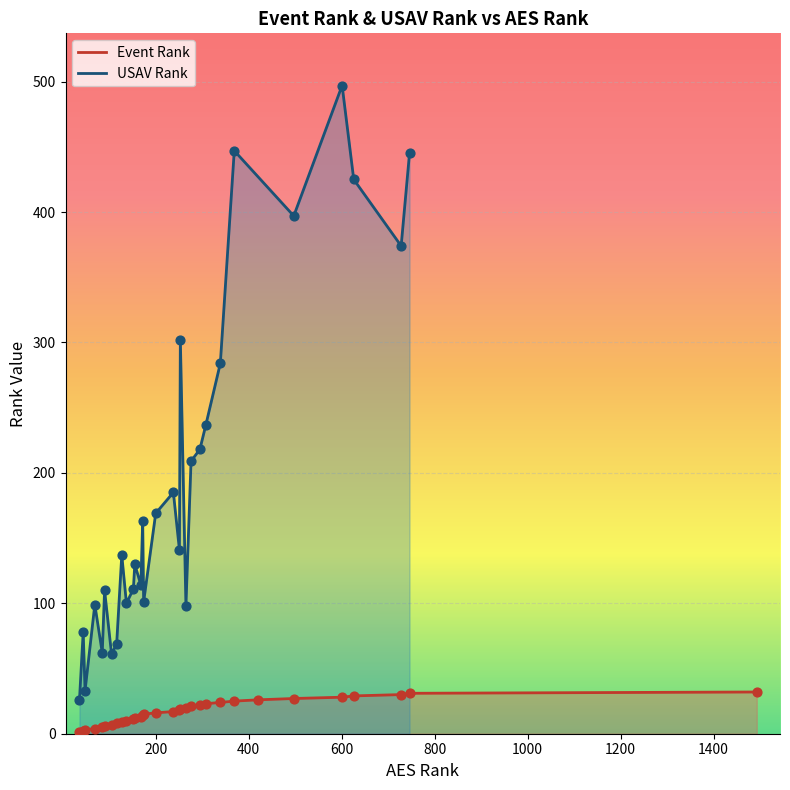

What is the change in value from 85 to 626?

+24